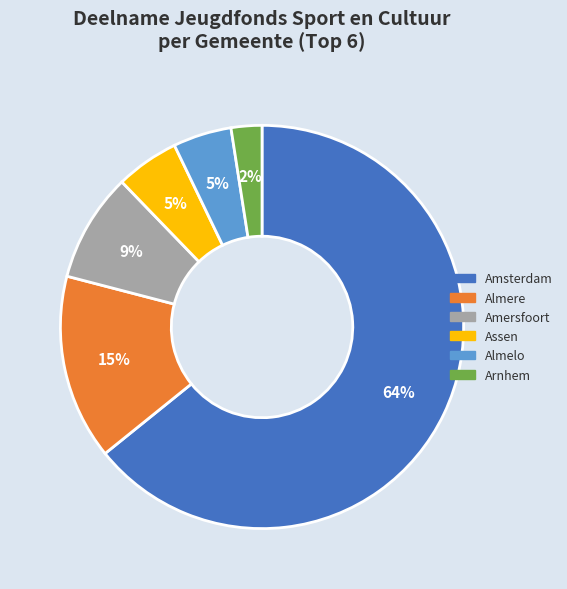

Does any single category account for the majority?

Yes